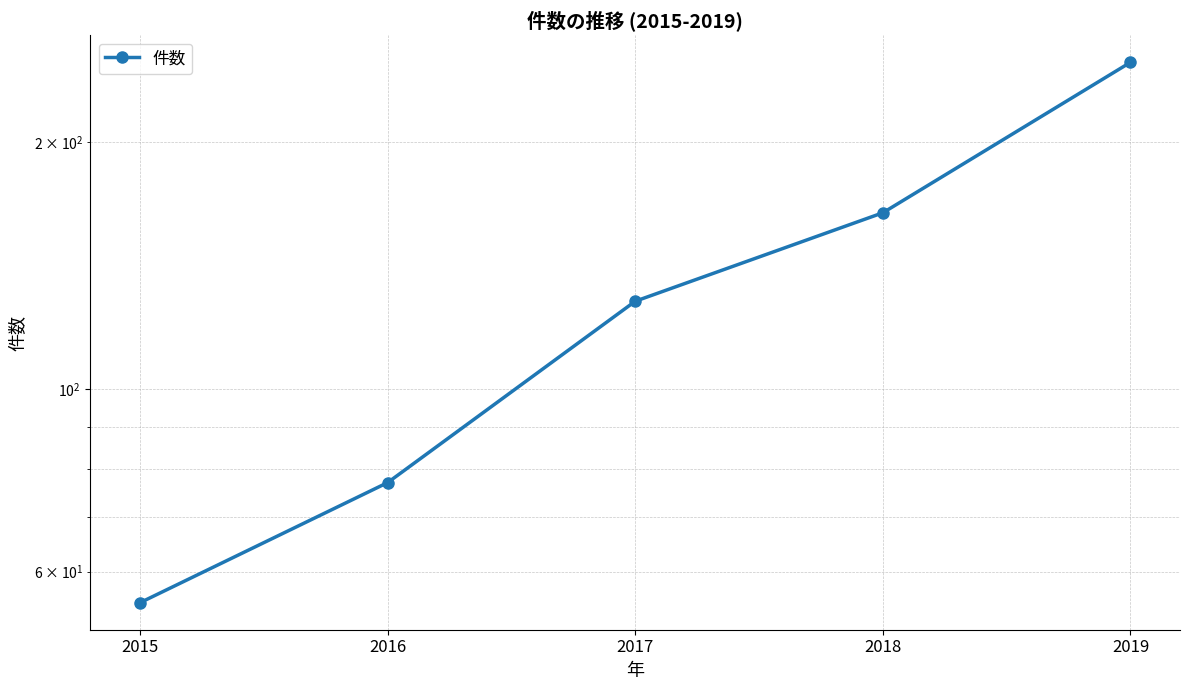

Rank the categories by value from lowest to highest.

2015, 2016, 2017, 2018, 2019